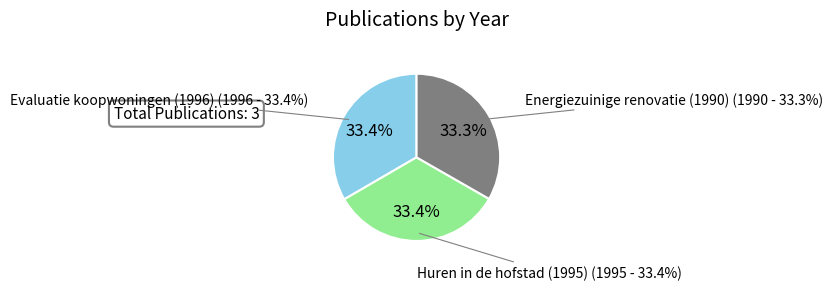

How many segments does this pie chart have?

3